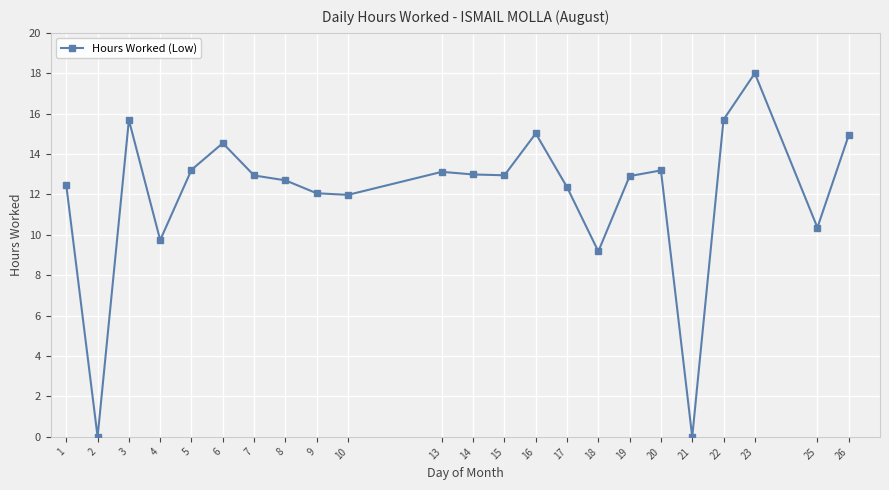

True or false: the data has more than 0 interior local peaks.

True